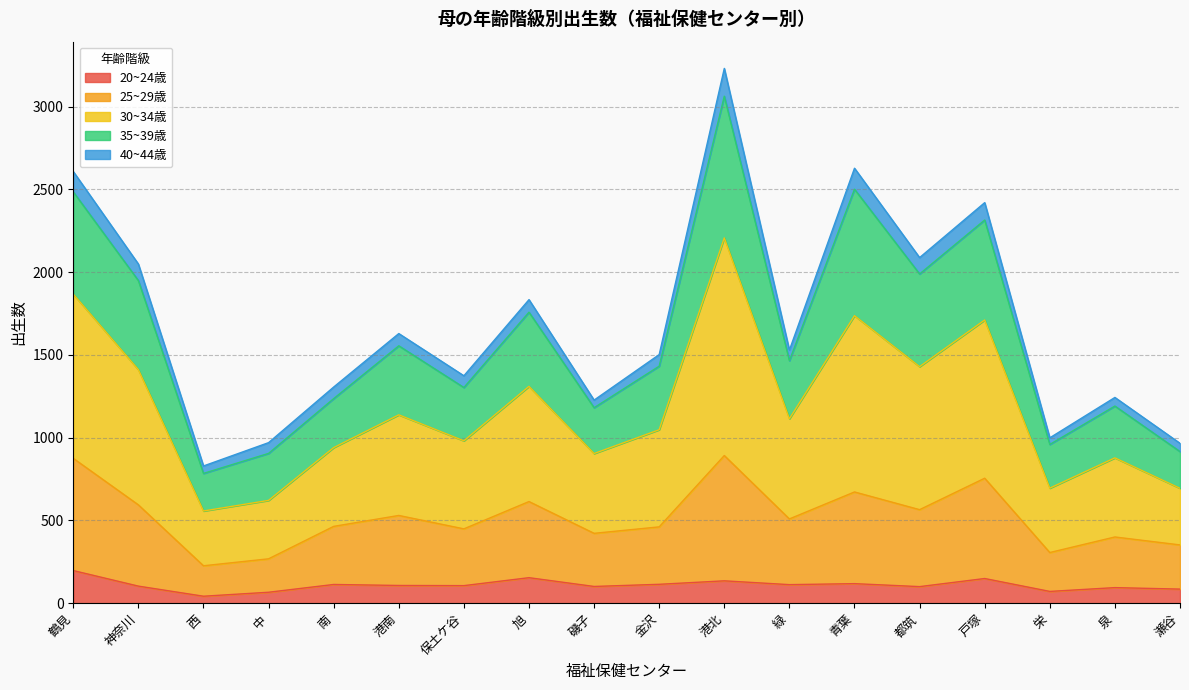

How many interior local valleys does the 25~29歳 series have?

6